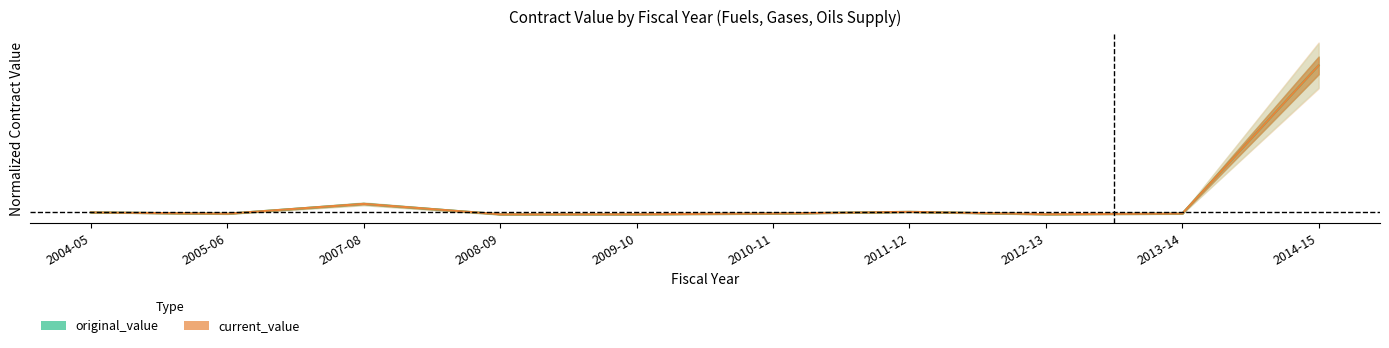

Where is current_value nearest to the value 37?

2007-08